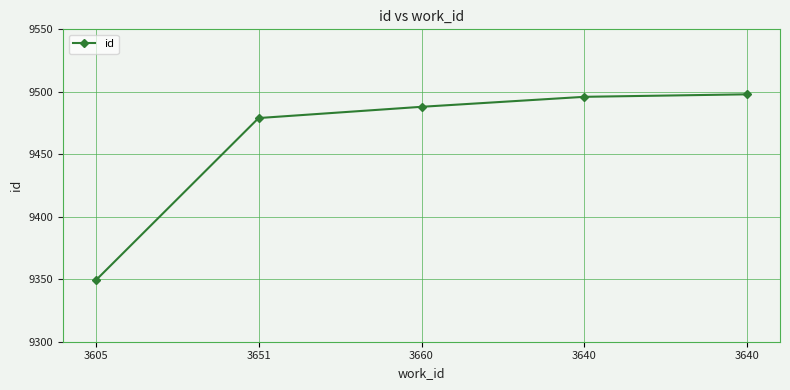

Count the number of data series in this chart.

1